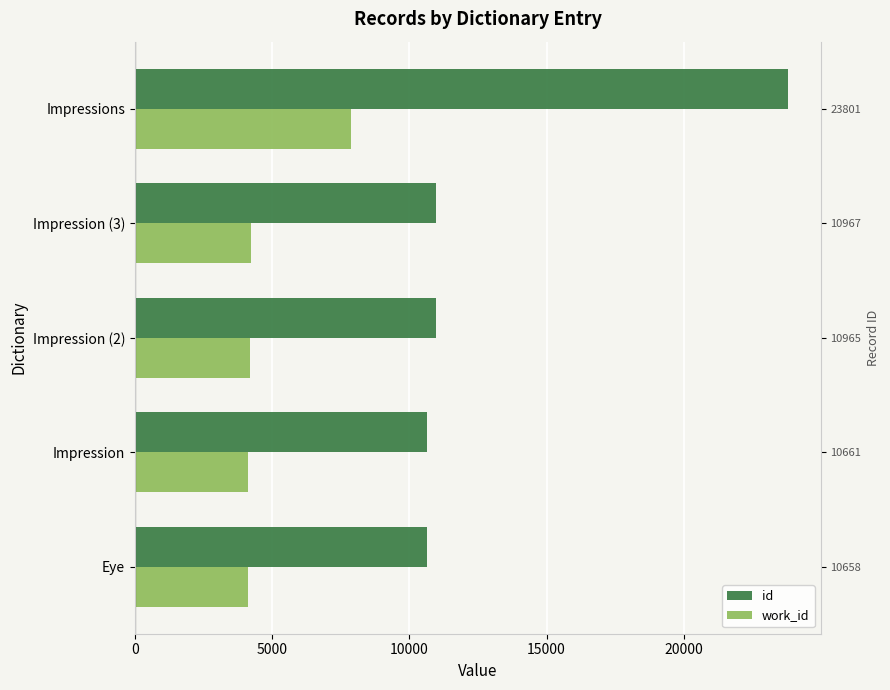

What are all the series names shown in the legend?

id, work_id